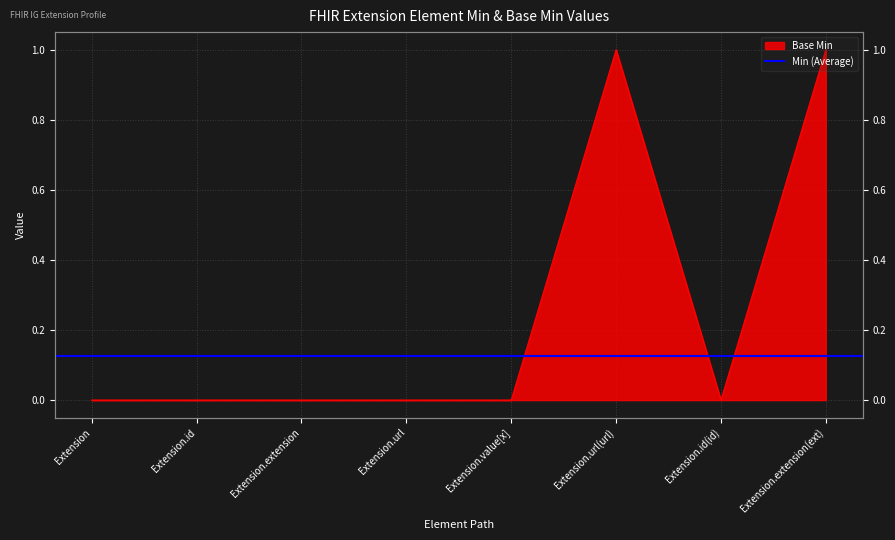

True or false: the data shows 1 at Extension.id(id).

False